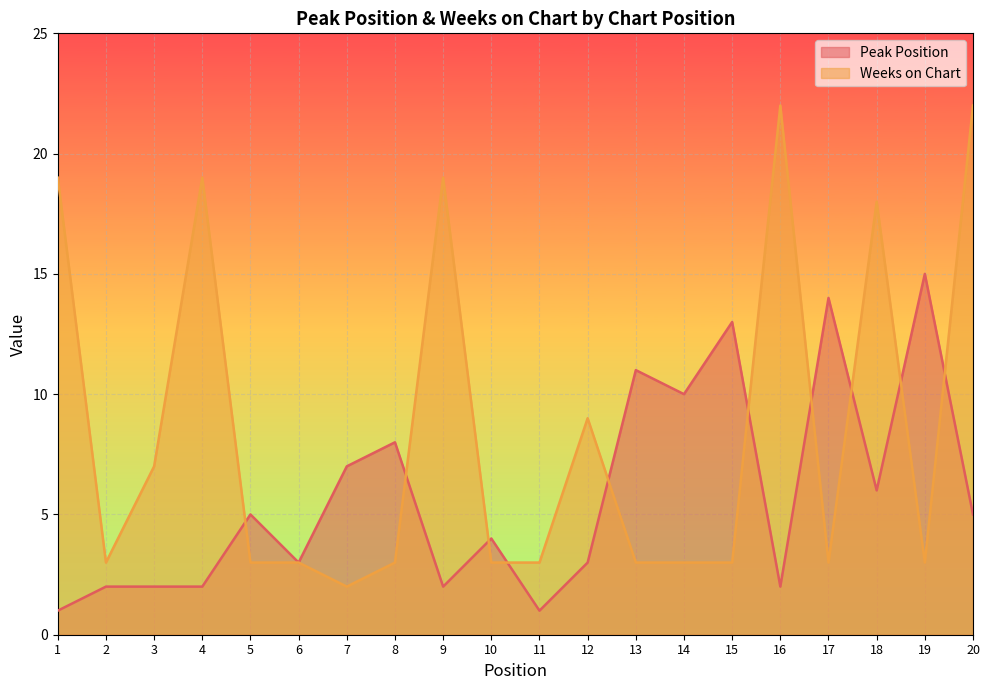

What is the maximum value shown in the chart?

22